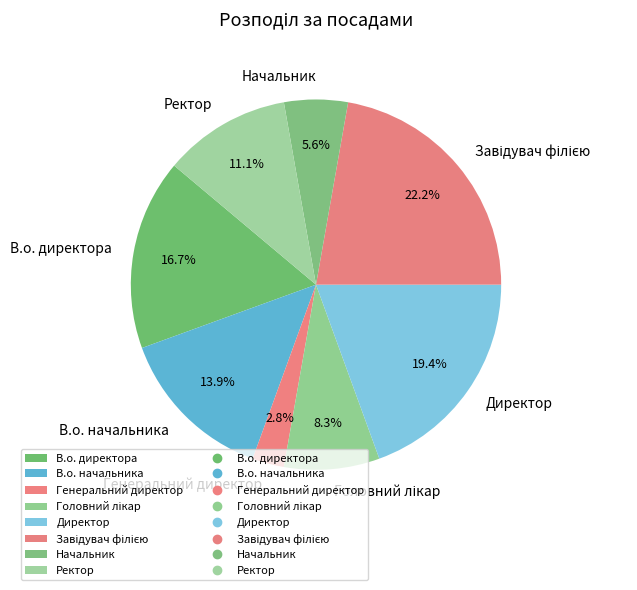

Which has a higher value, Директор or Начальник?

Директор